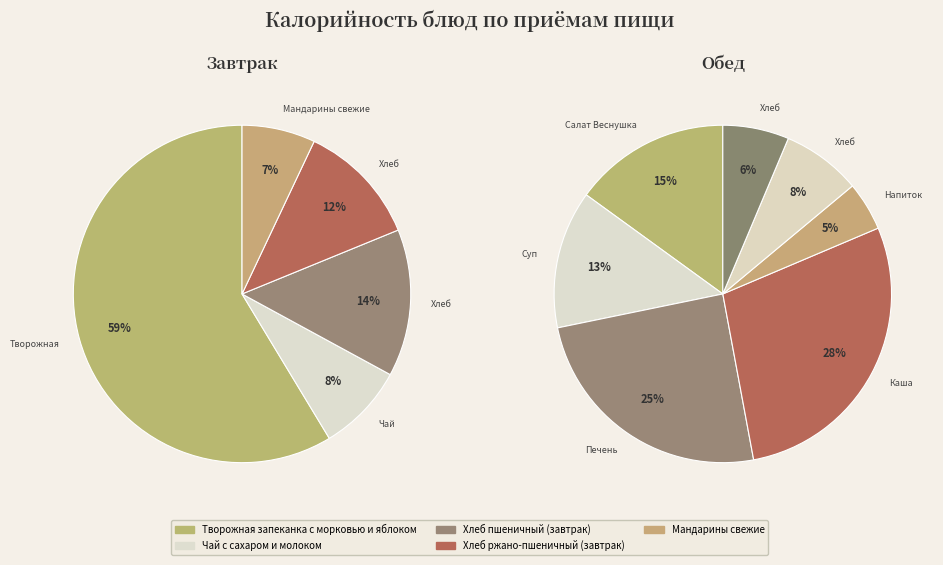

Count the number of slices in the pie.

12